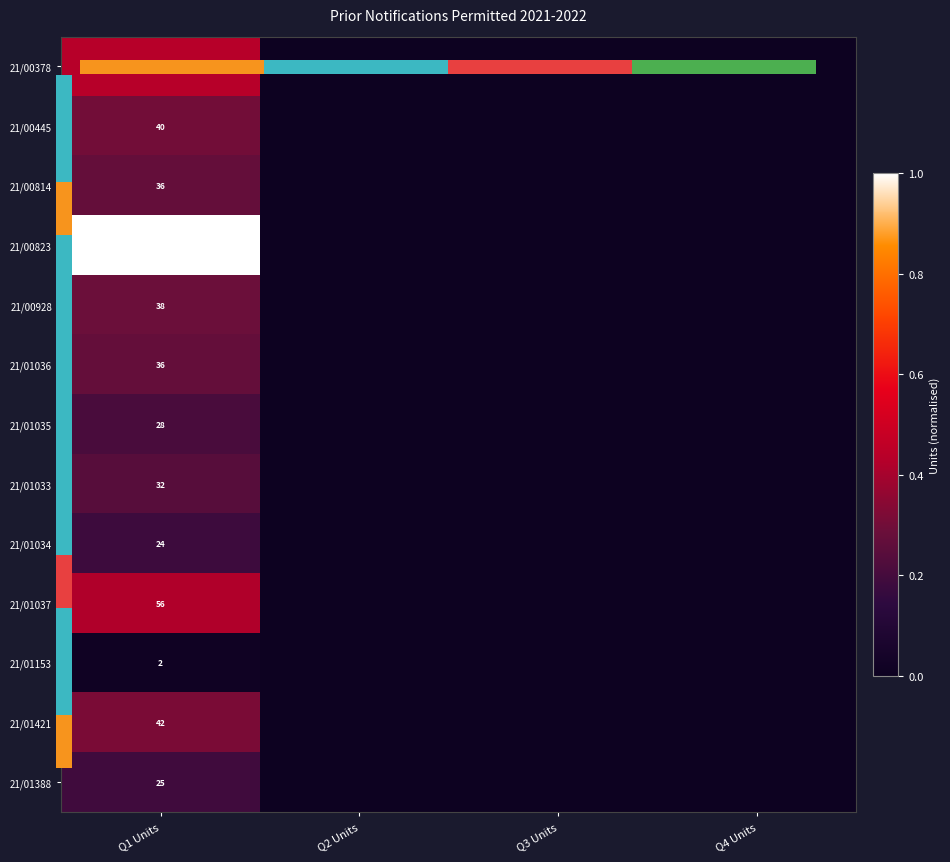

Which series has the largest range (max minus min)?

21/00823